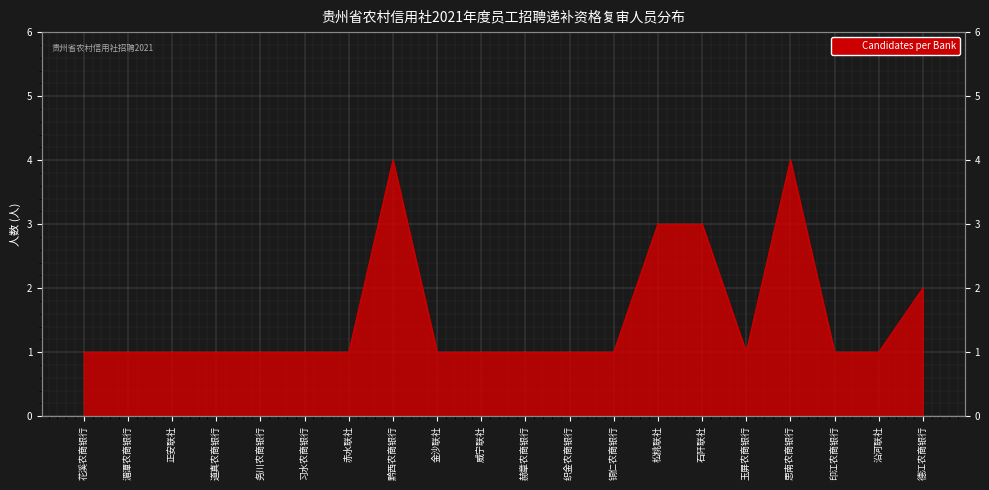

At which category does the chart reach its minimum across all series?

花溪农商银行